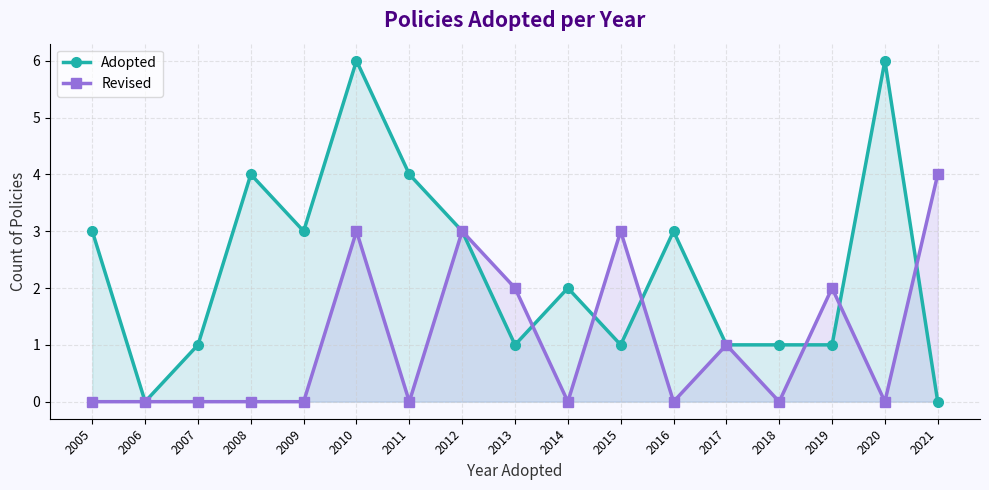

Which category has the highest value across all series?

2010